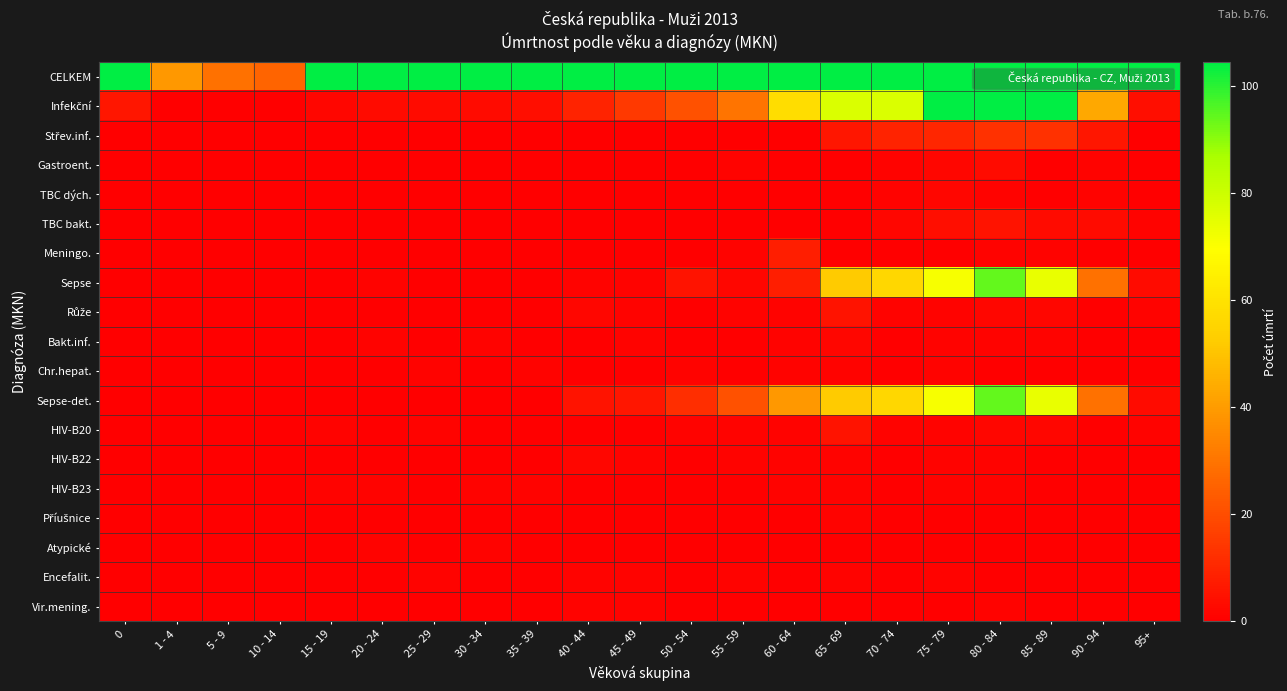

What is the total value across all series at 30 - 34?

394